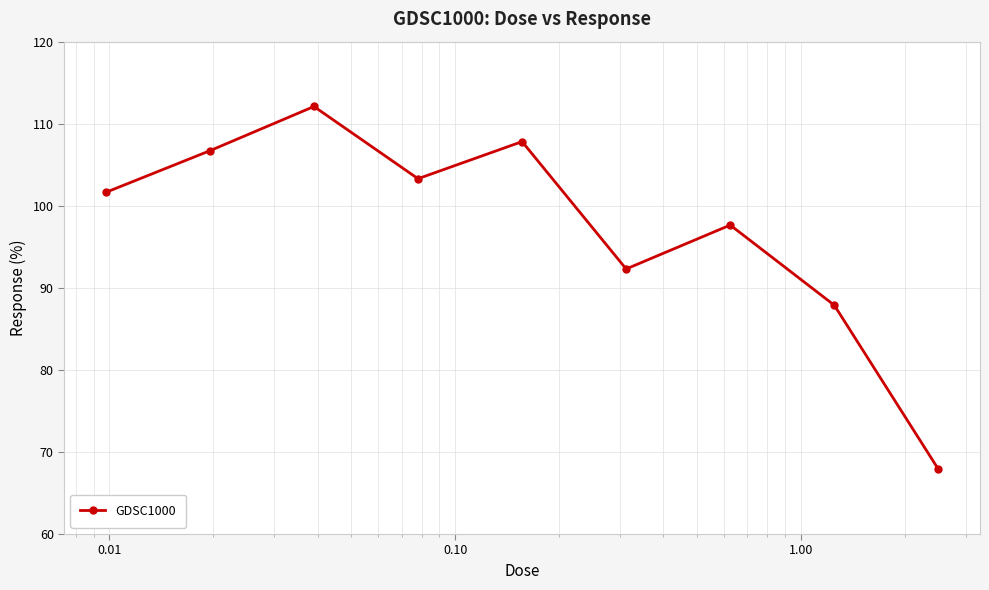

What is the greatest value displayed?

112.1